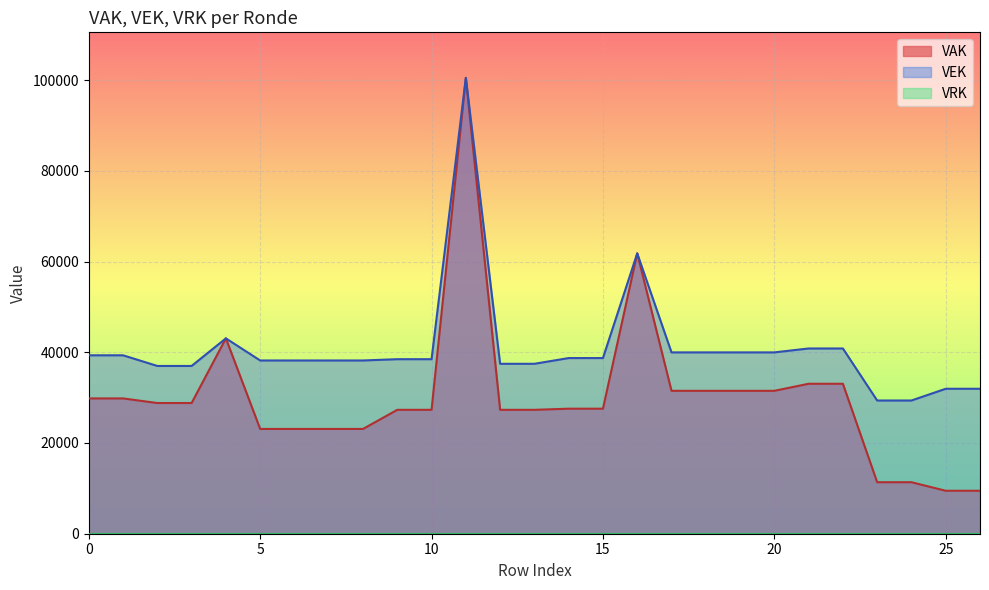

At how many categories does at least one series exceed 76177?

1